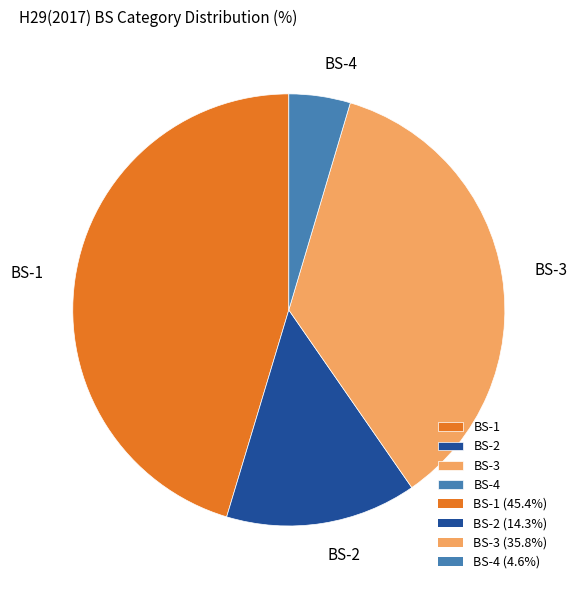

What is the ratio of the value at BS-4 to the value at BS-2?

0.3